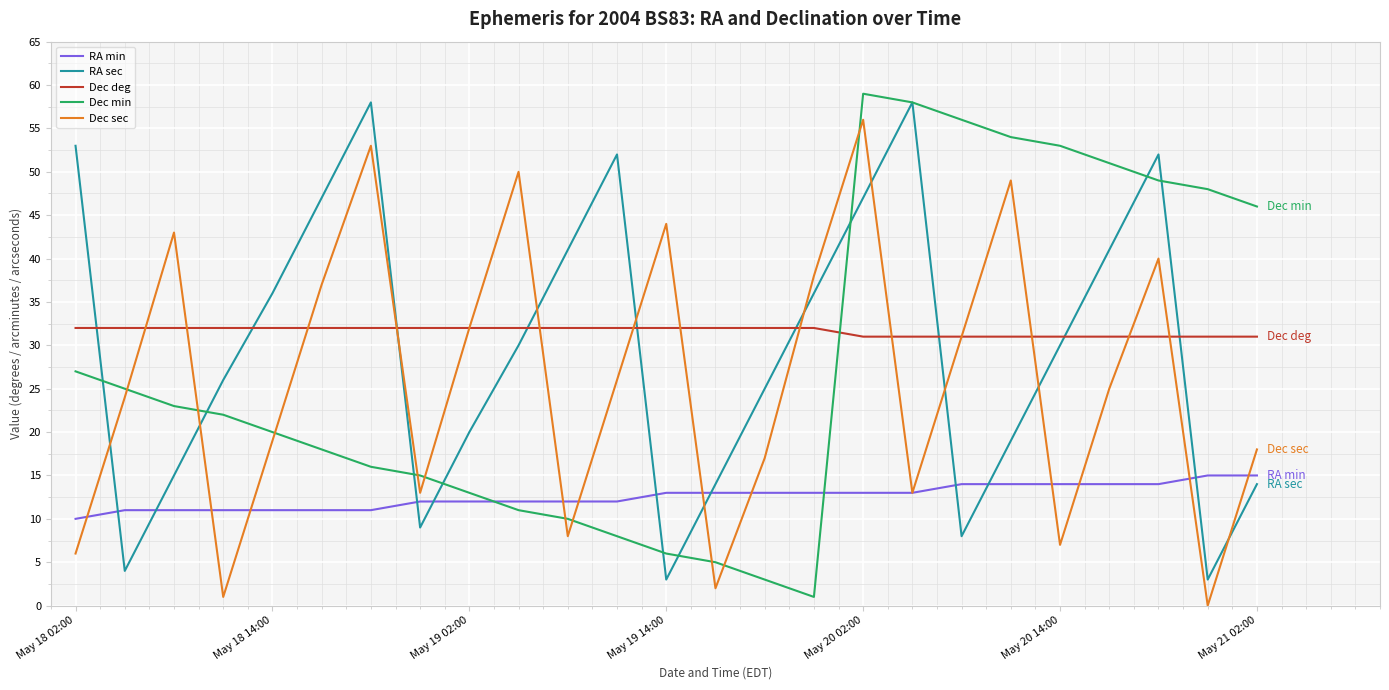

What is the minimum value for Dec deg?

31